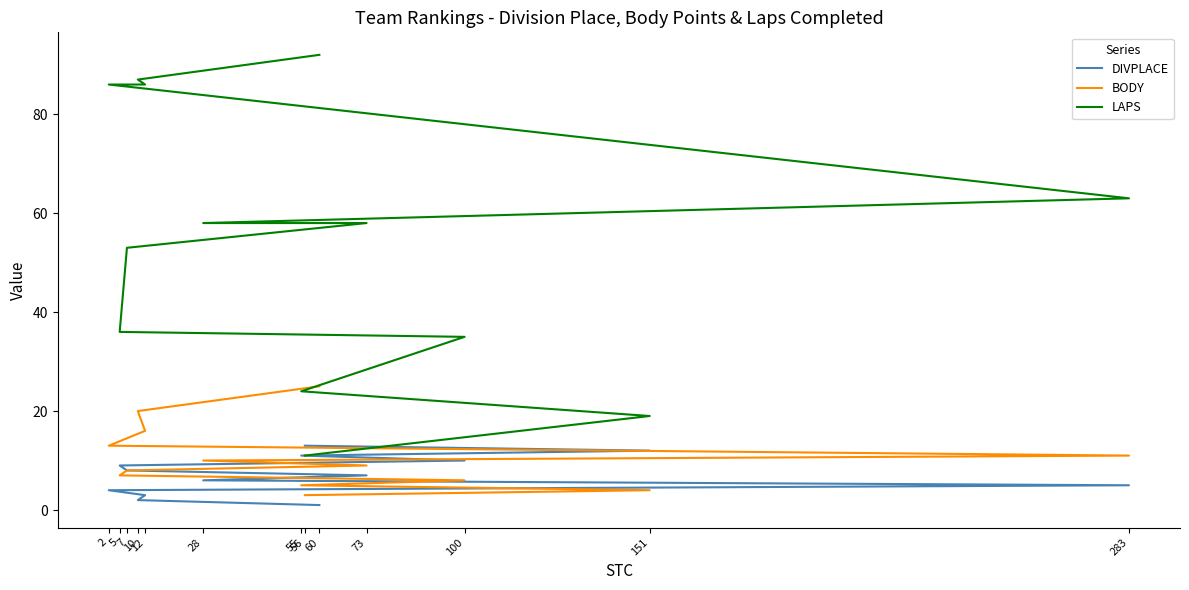

What is the total value across all series at 10?

109